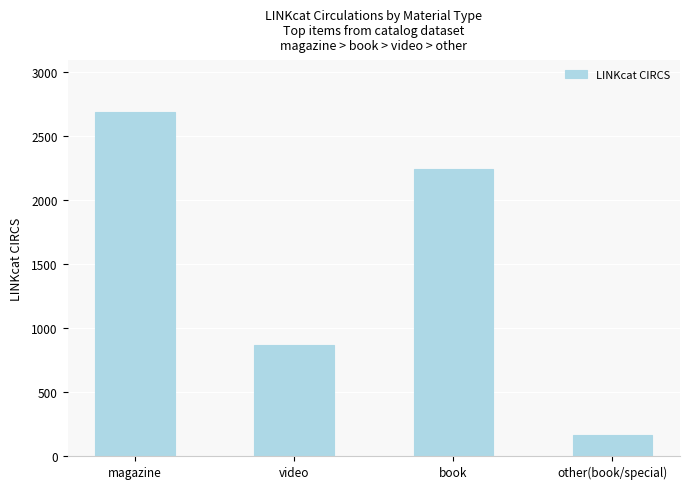

What is the label of the 4th bar from the right?

magazine